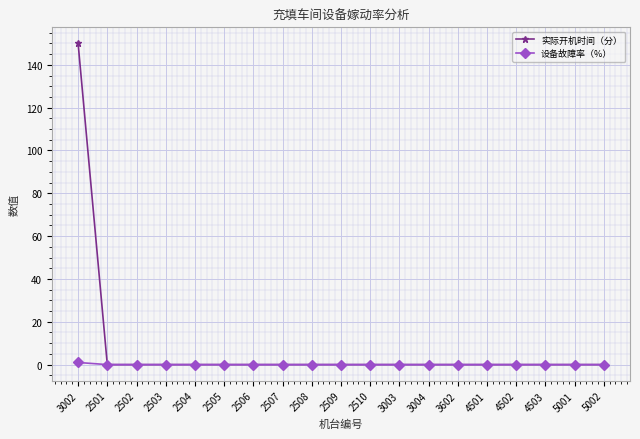

The 设备故障率（%） series shows 0 at 2508. True or false?

True